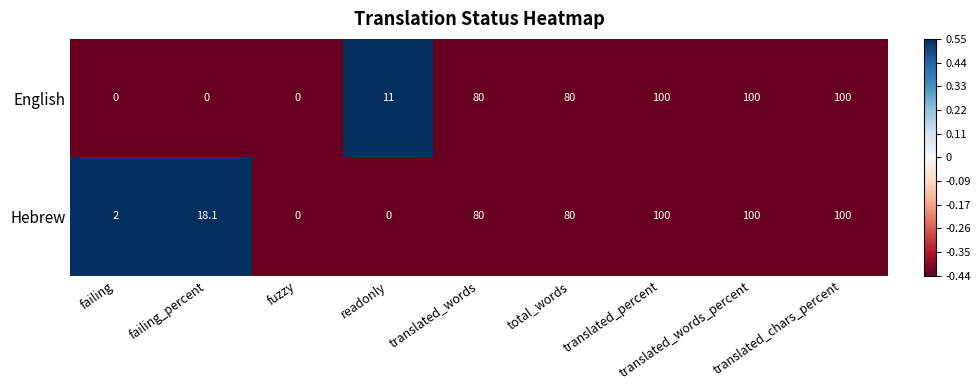

What is the maximum value for English?

100.0